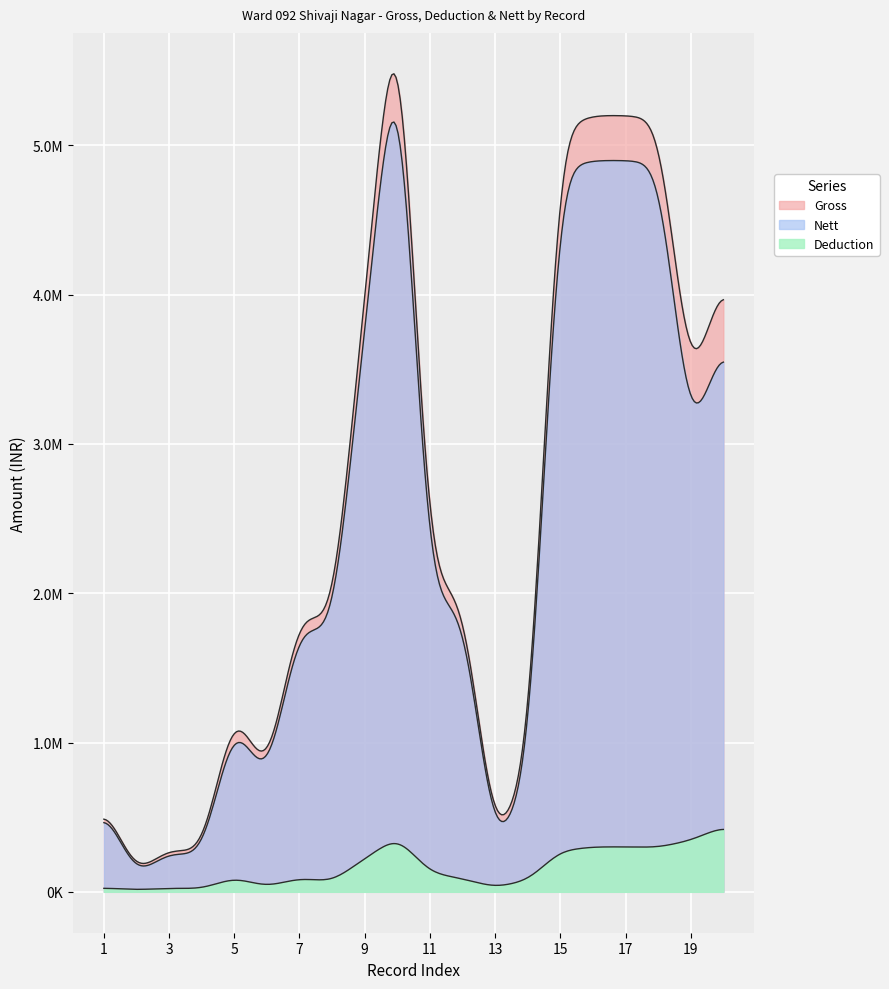

The Gross series shows 3242901 at 18. True or false?

False